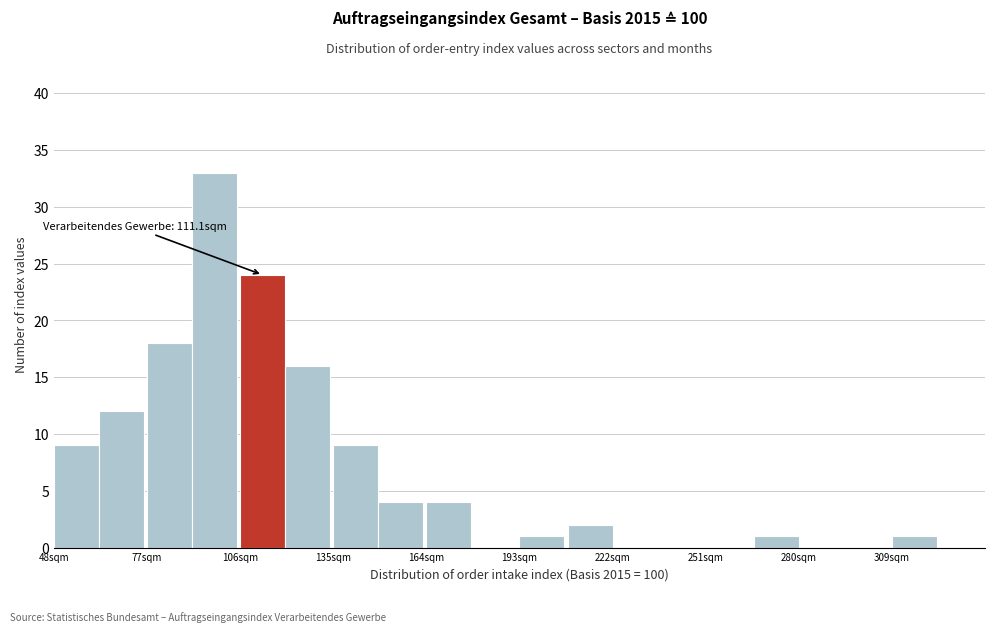

Around what value on the x-axis is the tallest bar? Give the approximate position of its centre, as read against the axis.

100